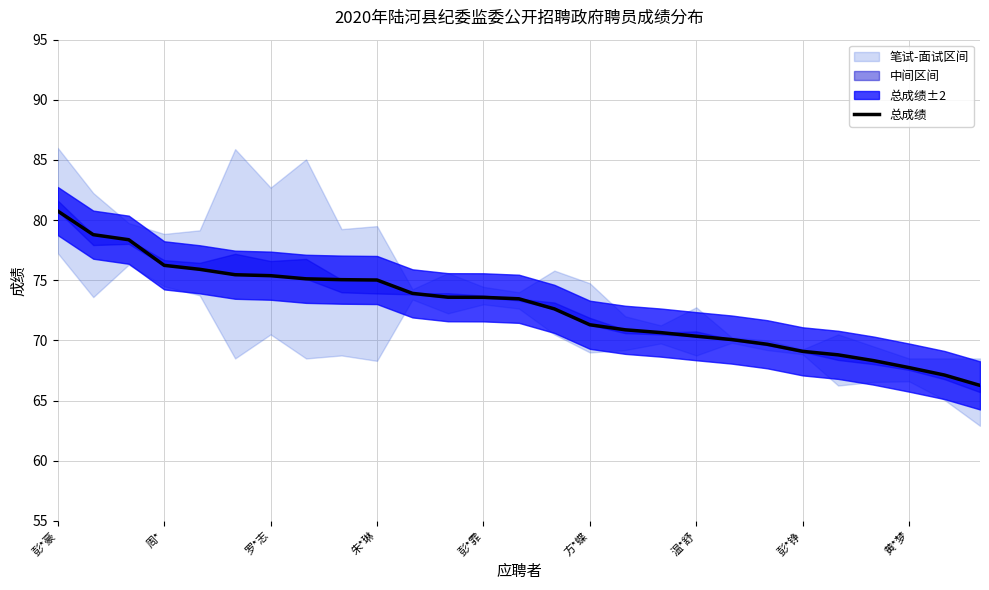

The chart shows a value of 16.5 at 罗*志. True or false?

False